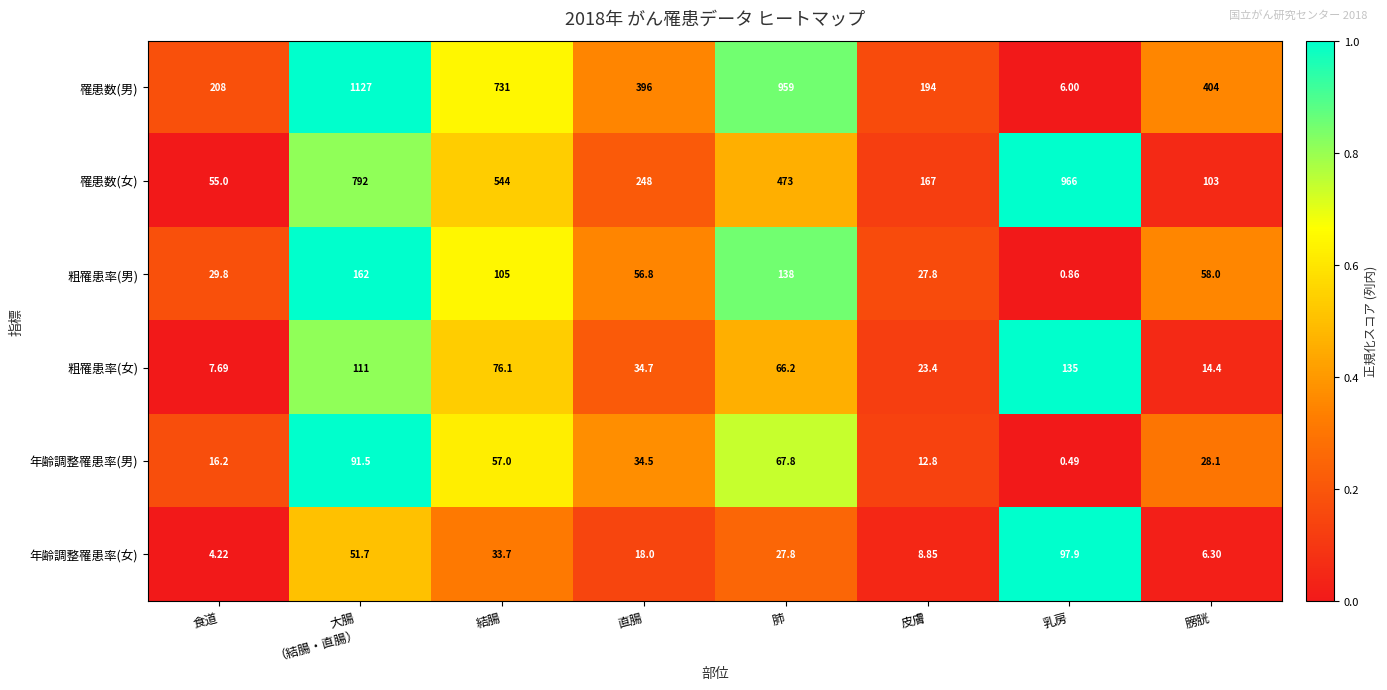

At which category is the sum across all series the highest?

大腸
（結腸・直腸）